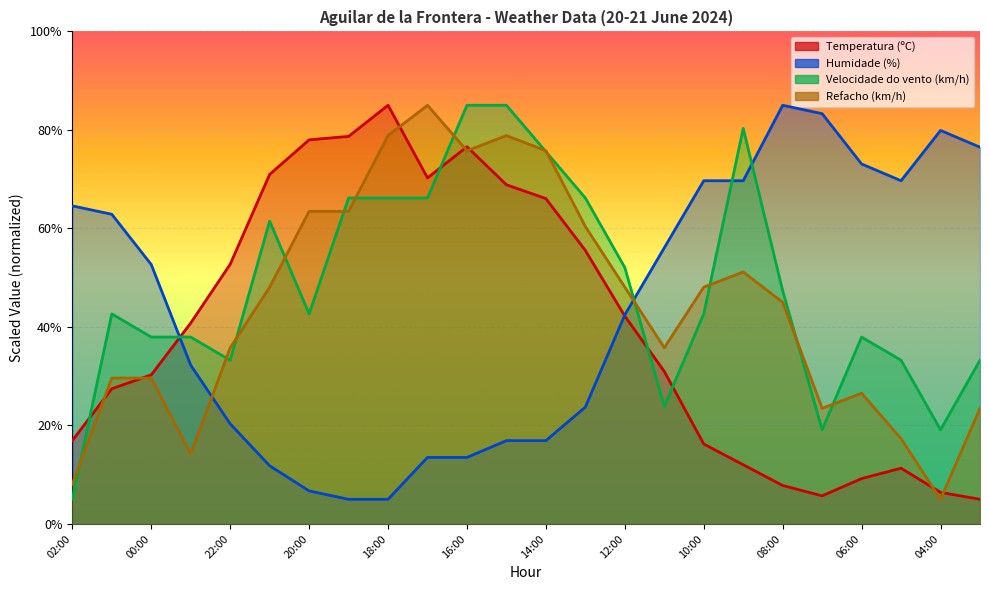

After their last crossing, which series has the higher values: Velocidade do vento (km/h) or Refacho (km/h)?

Velocidade do vento (km/h)